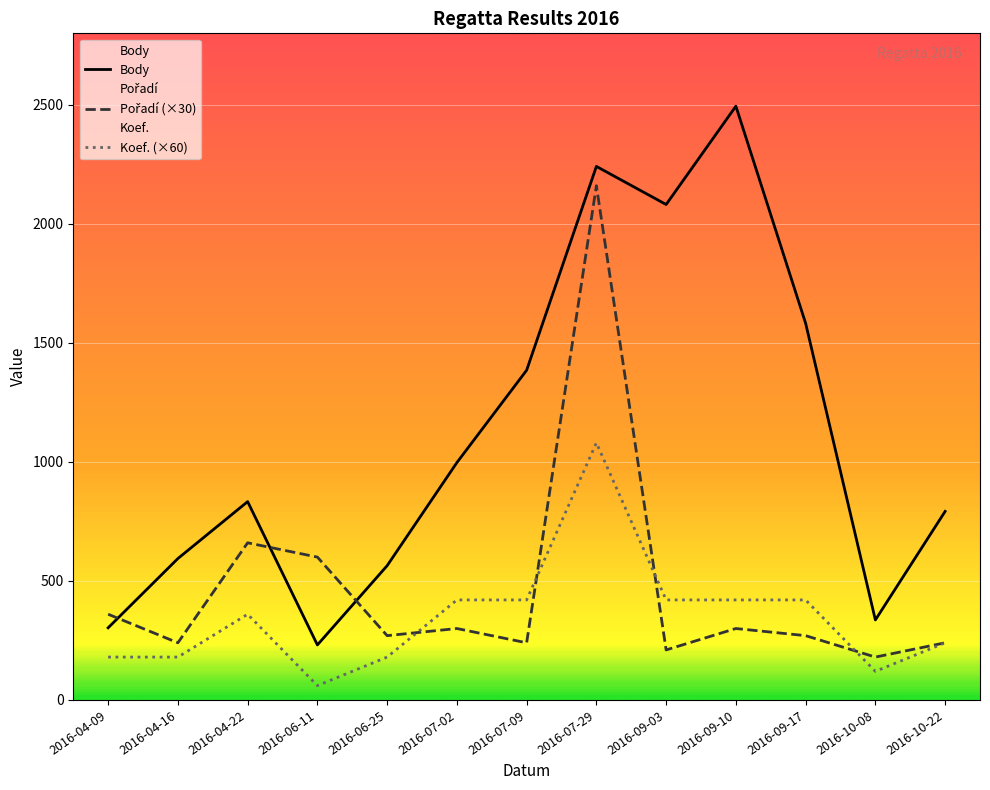

How many values in the Pořadí (×30) series exceed 270?

6